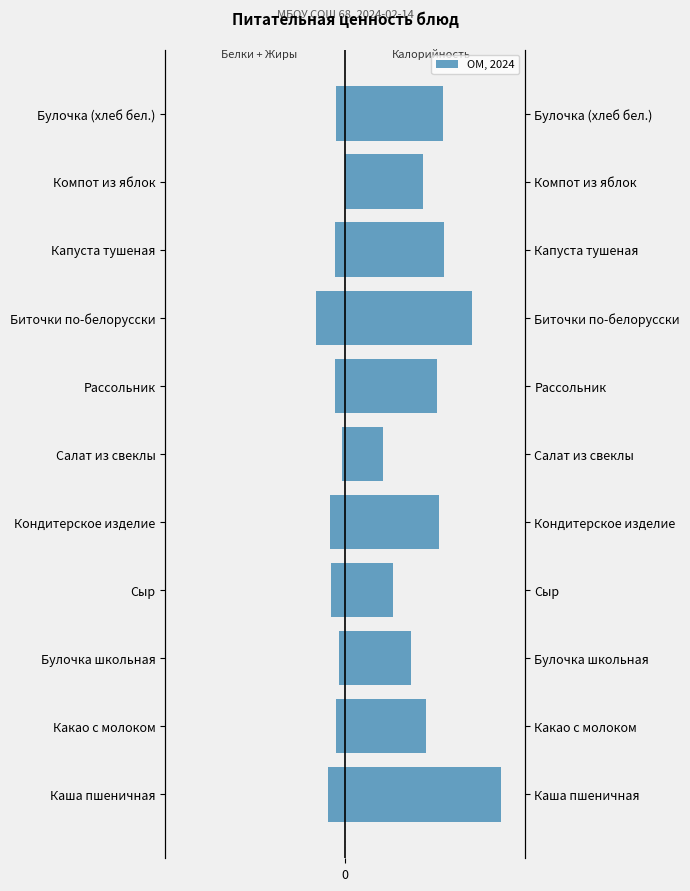

How many categories are shown in the chart?

11